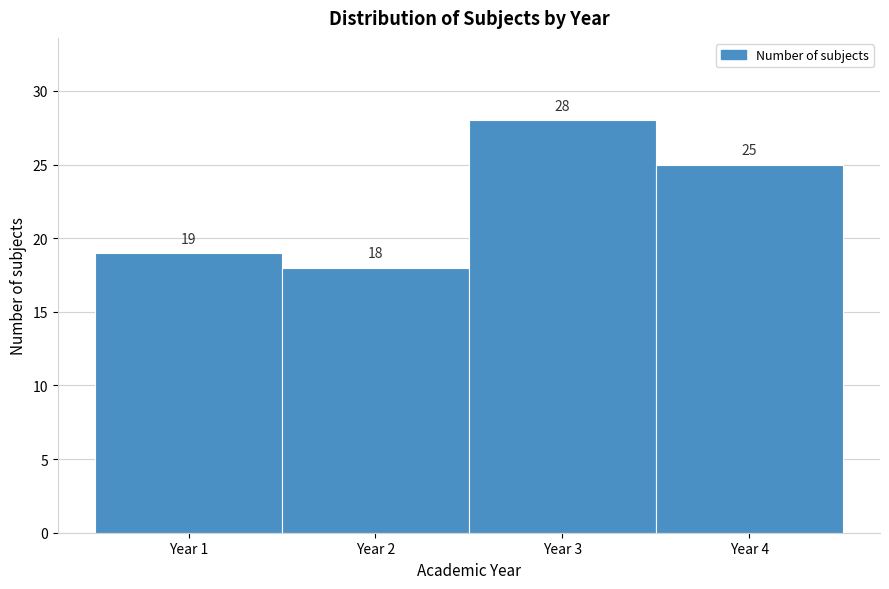

Reading left to right, what are all the values shown in this chart?

19	18	28	25